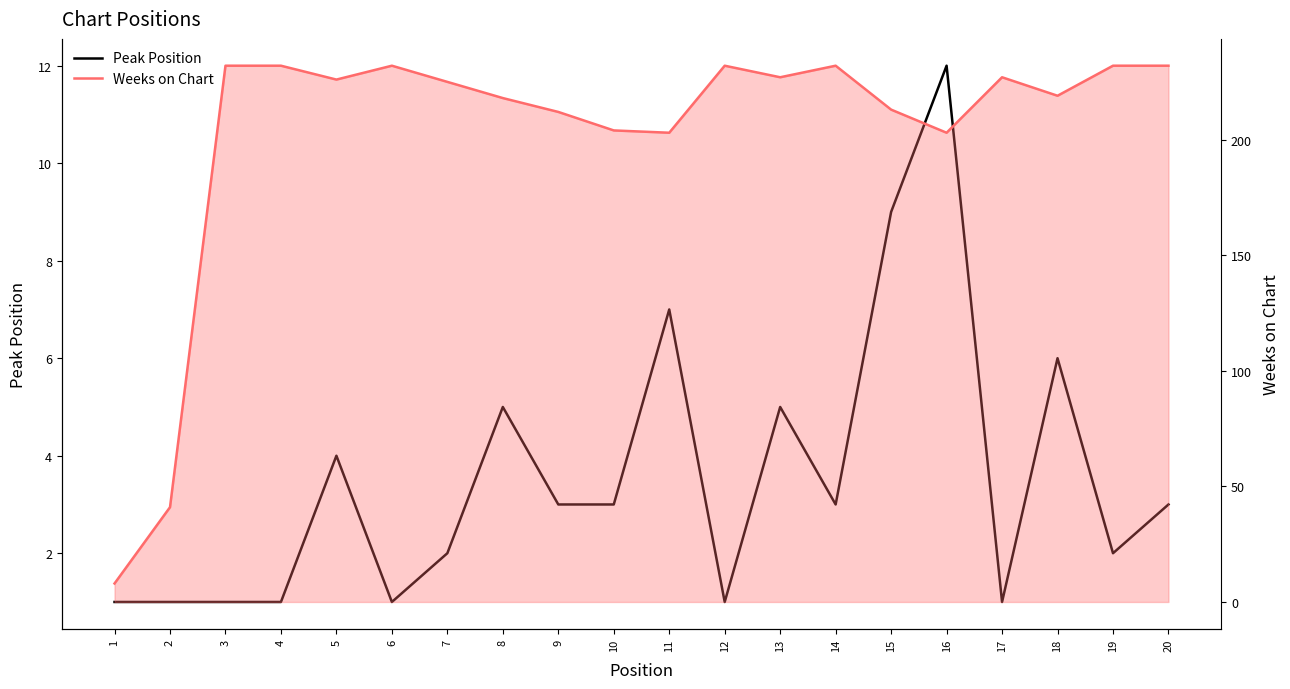

How many values in the Weeks on Chart series are below 226?

10